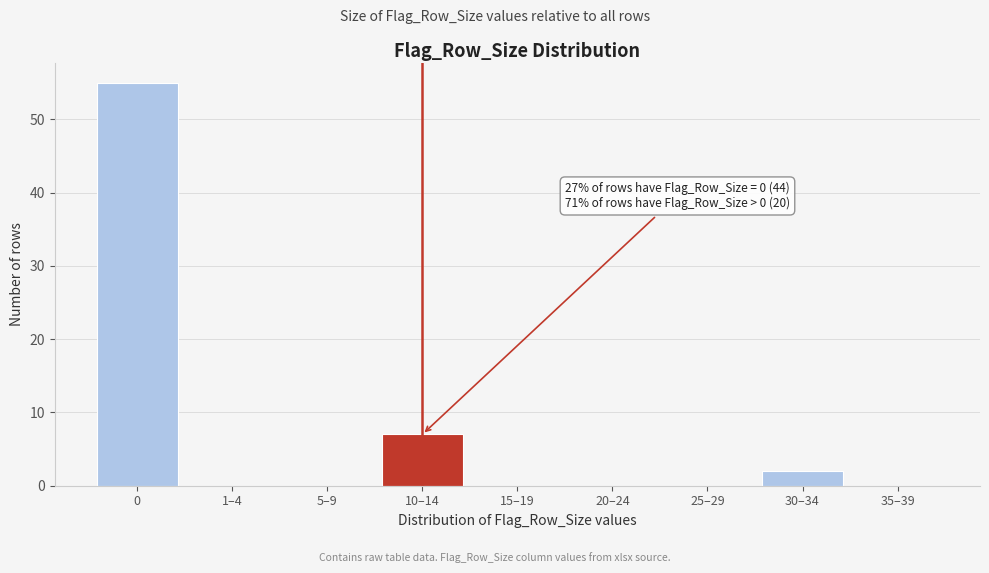

Reading left to right, transcribe all the data shown in this chart.

0=55	1–4=0	5–9=0	10–14=7	15–19=0	20–24=0	25–29=0	30–34=2	35–39=0